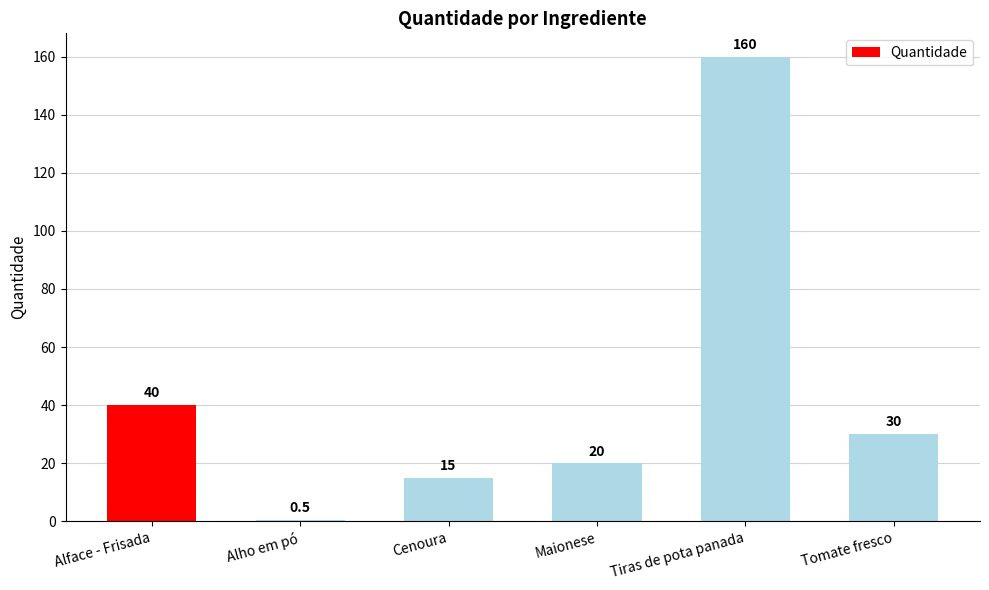

Where does the data first go above 30?

Alface - Frisada